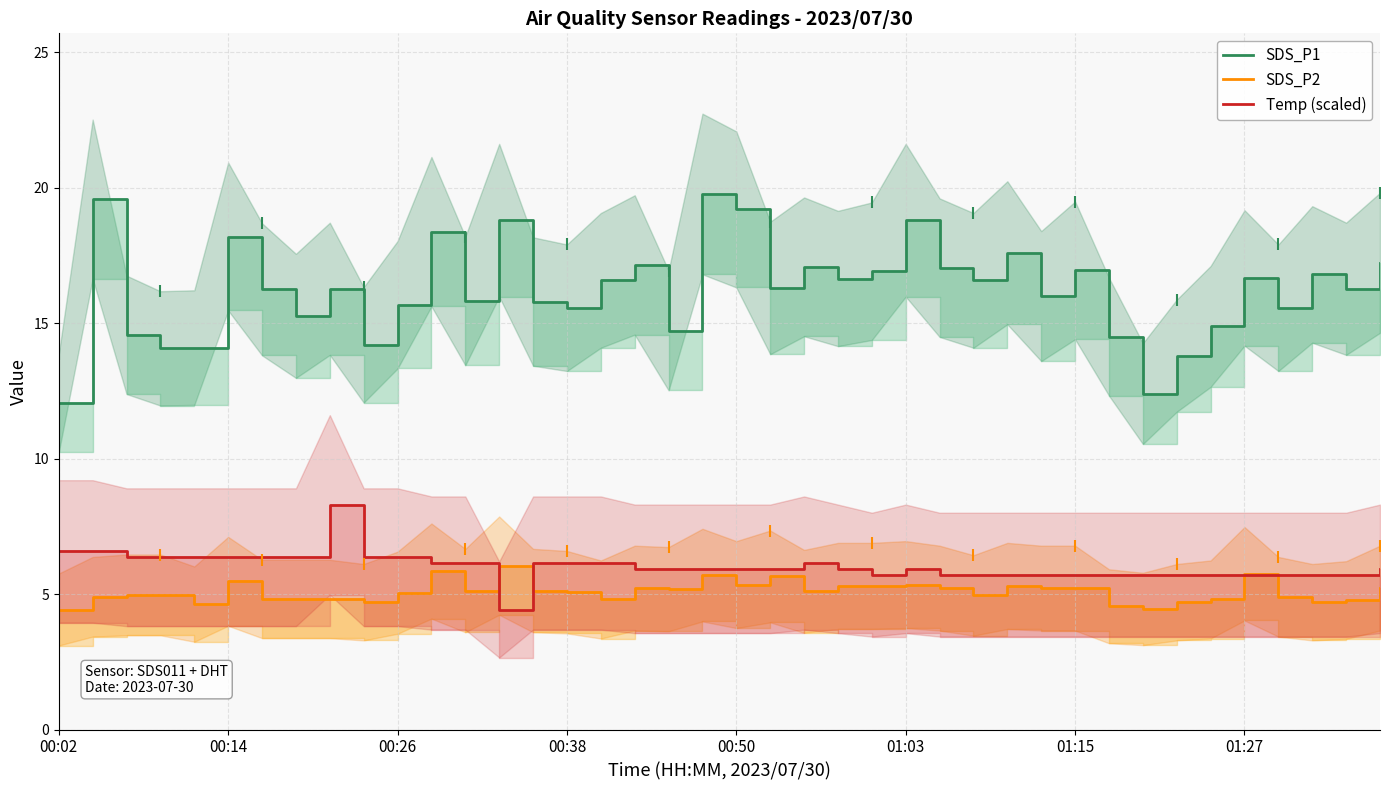

Is this an area chart (filled region under the line)?

No